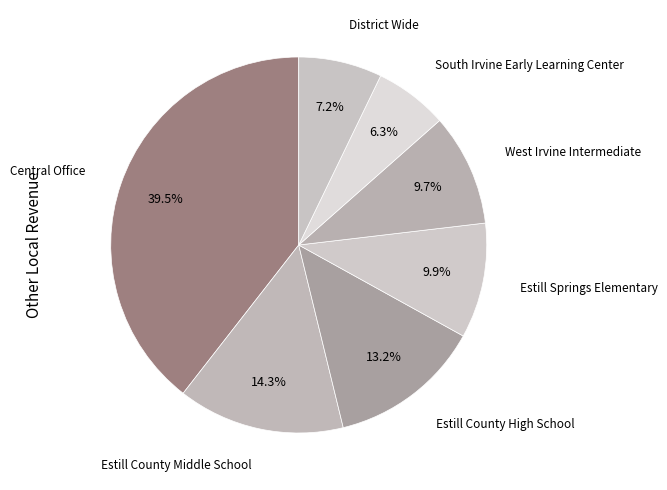

How many segments does this pie chart have?

7